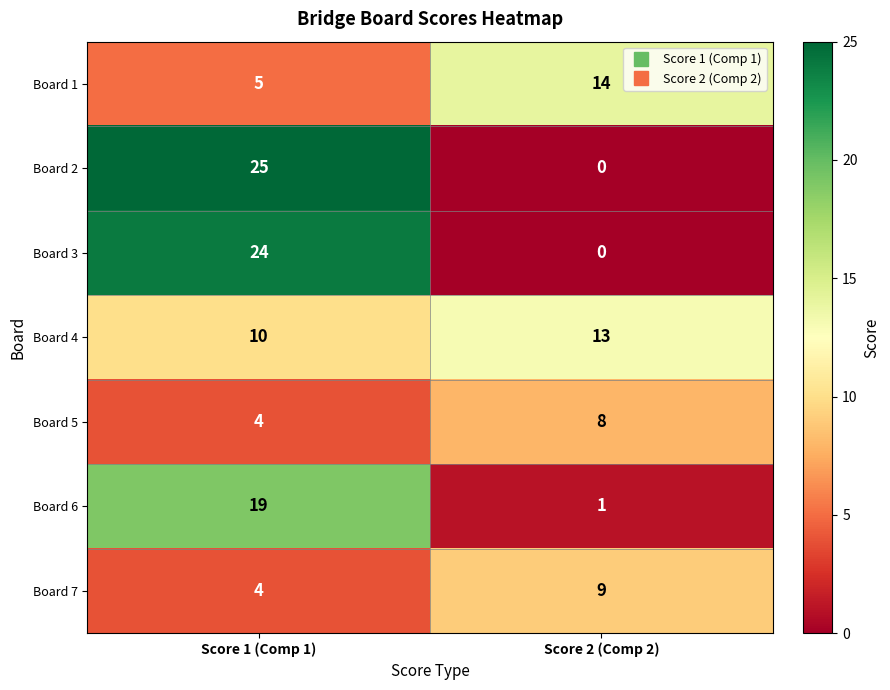

Which series has the largest total across all categories?

Board 2